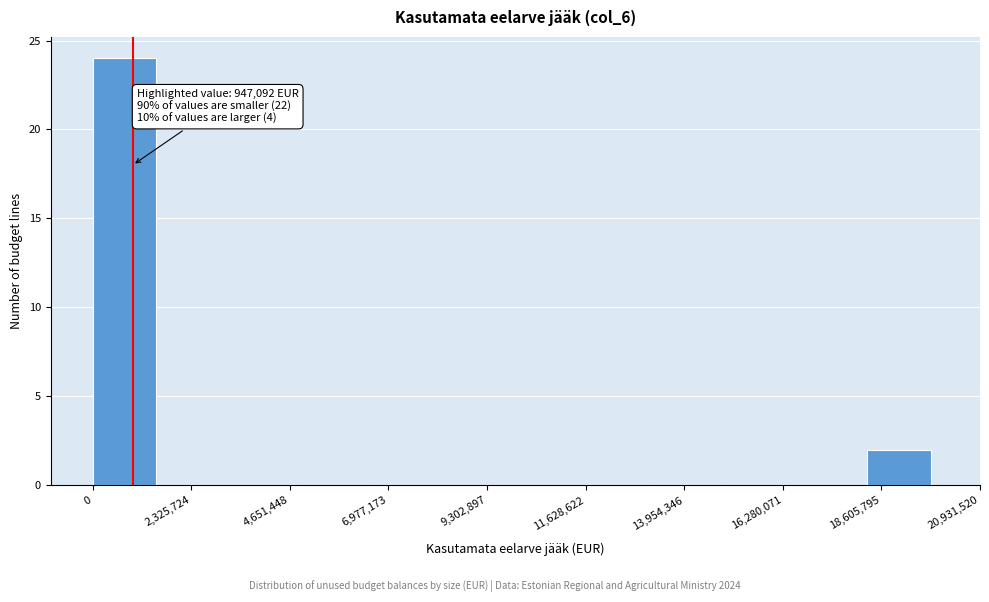

Around what value on the x-axis is the tallest bar? Give the approximate position of its centre, as read against the axis.

500000